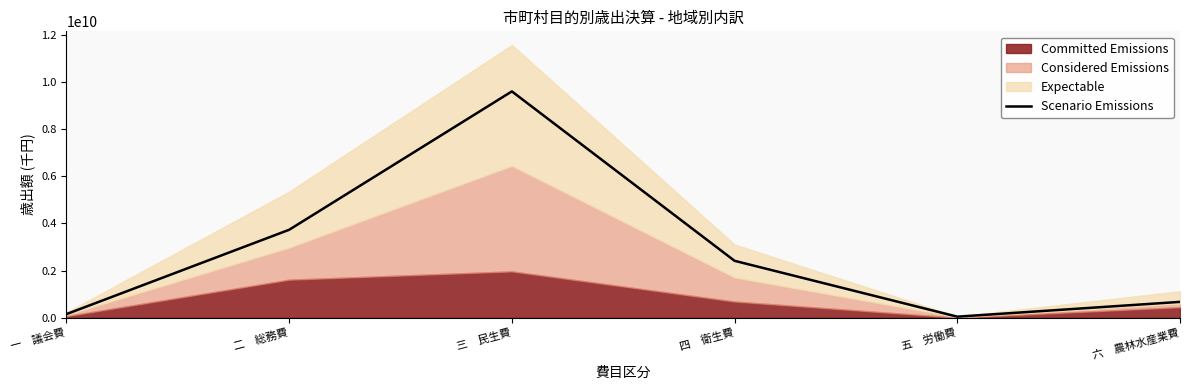

Where does the data first go above 2415358257?

二　総務費